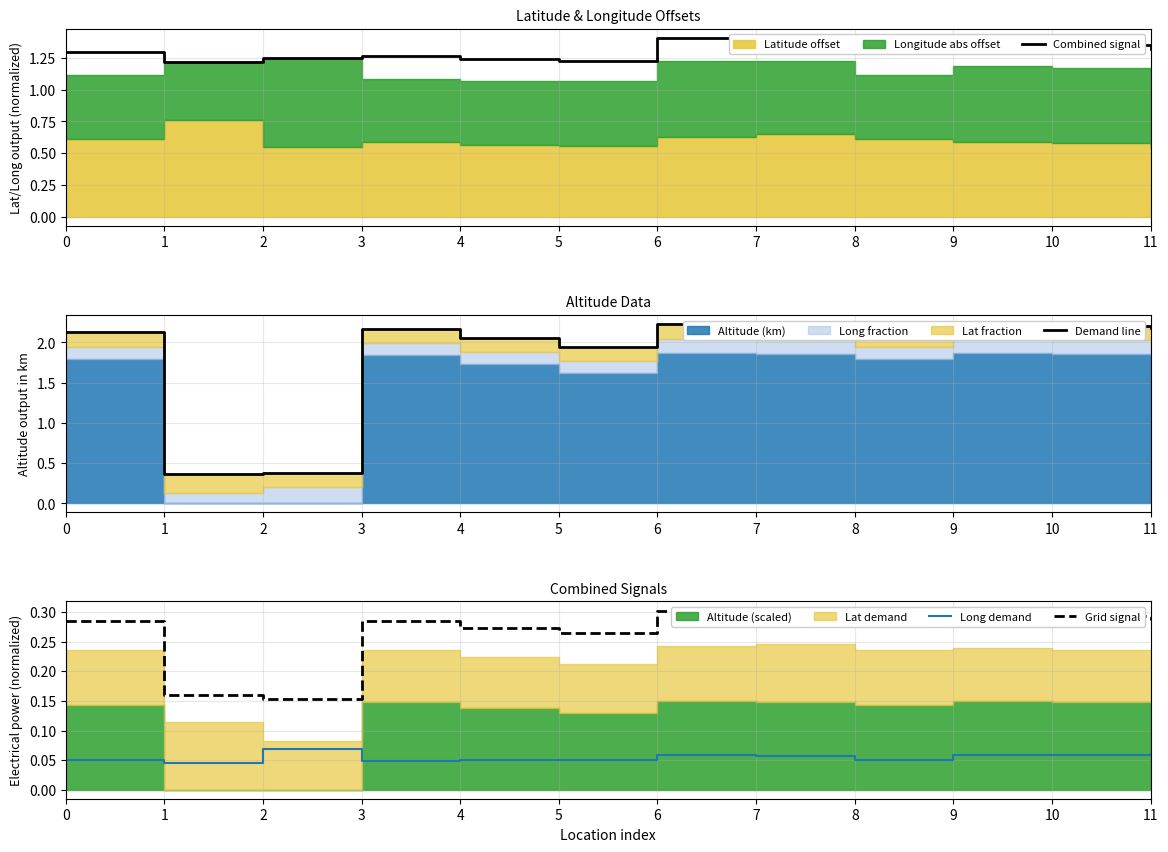

The value of Combined signal at 6 is 1.9. True or false?

False